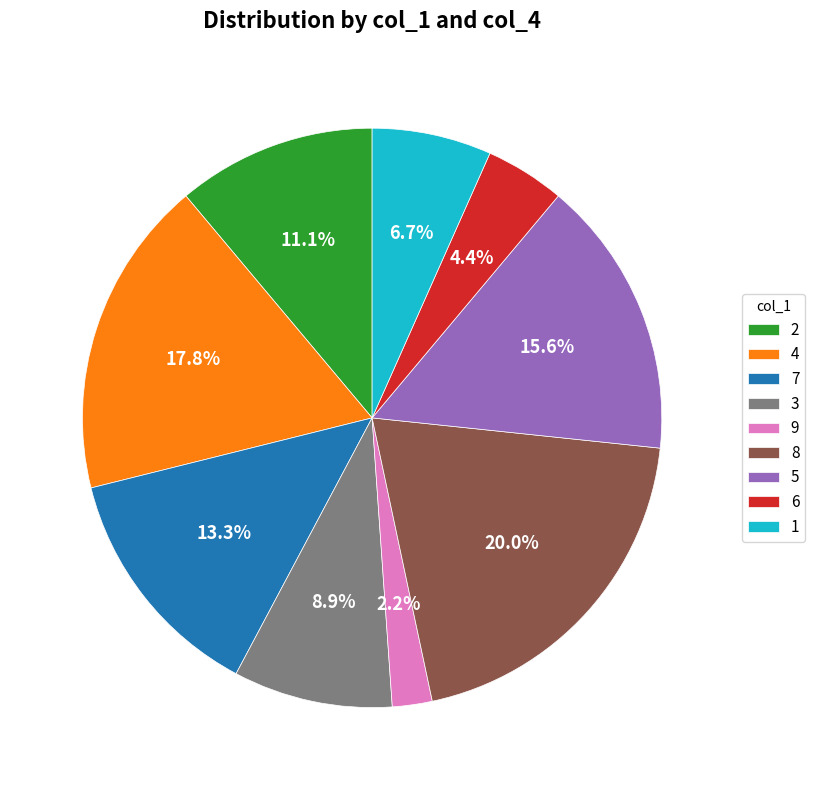

What percentage is NOT represented by 4?

82.2%